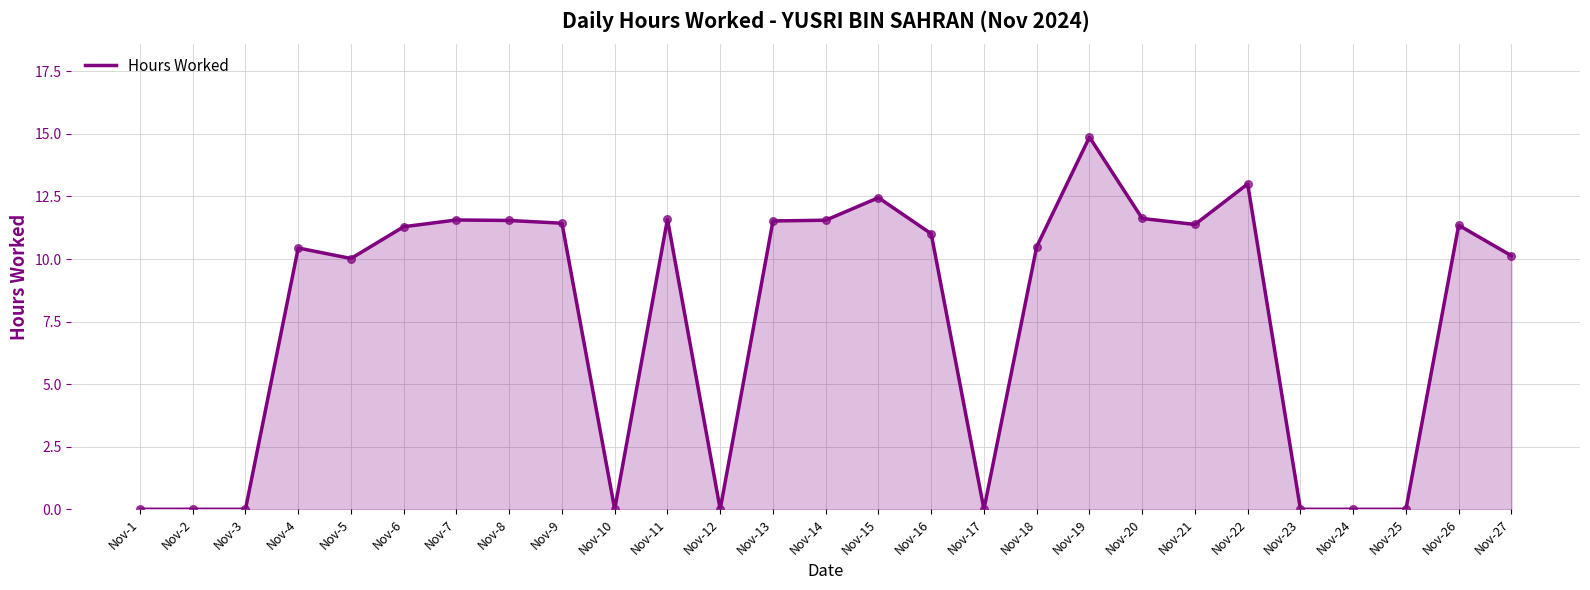

Approximately how many times larger is the value at Nov-4 compared to Nov-18?

1.0